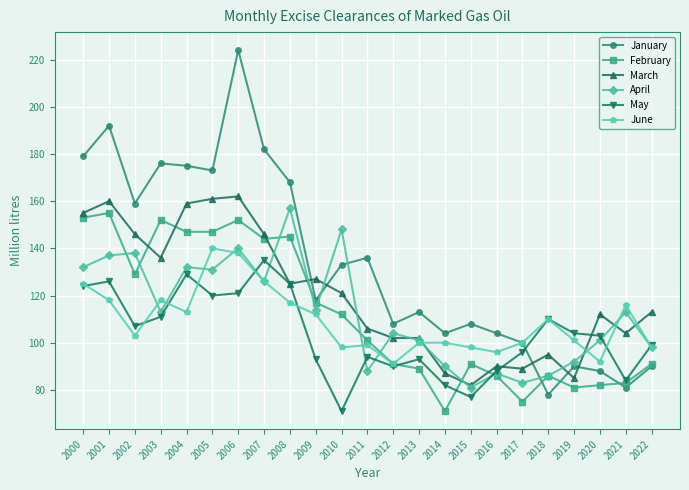

Is it true that April equals 98 at 2022?

True